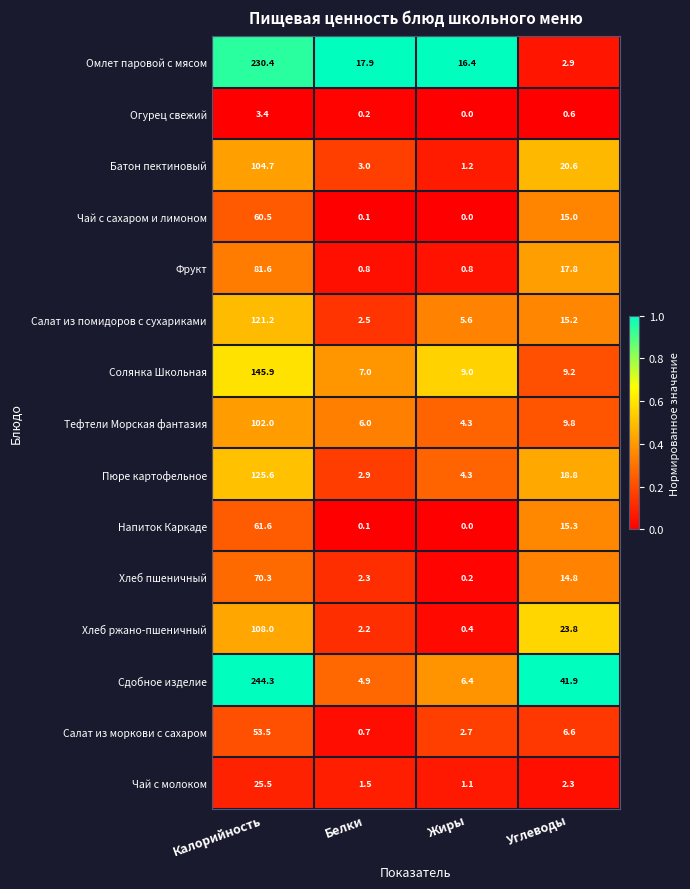

Is it true that Салат из помидоров с сухариками equals 31.1 at Калорийность?

False